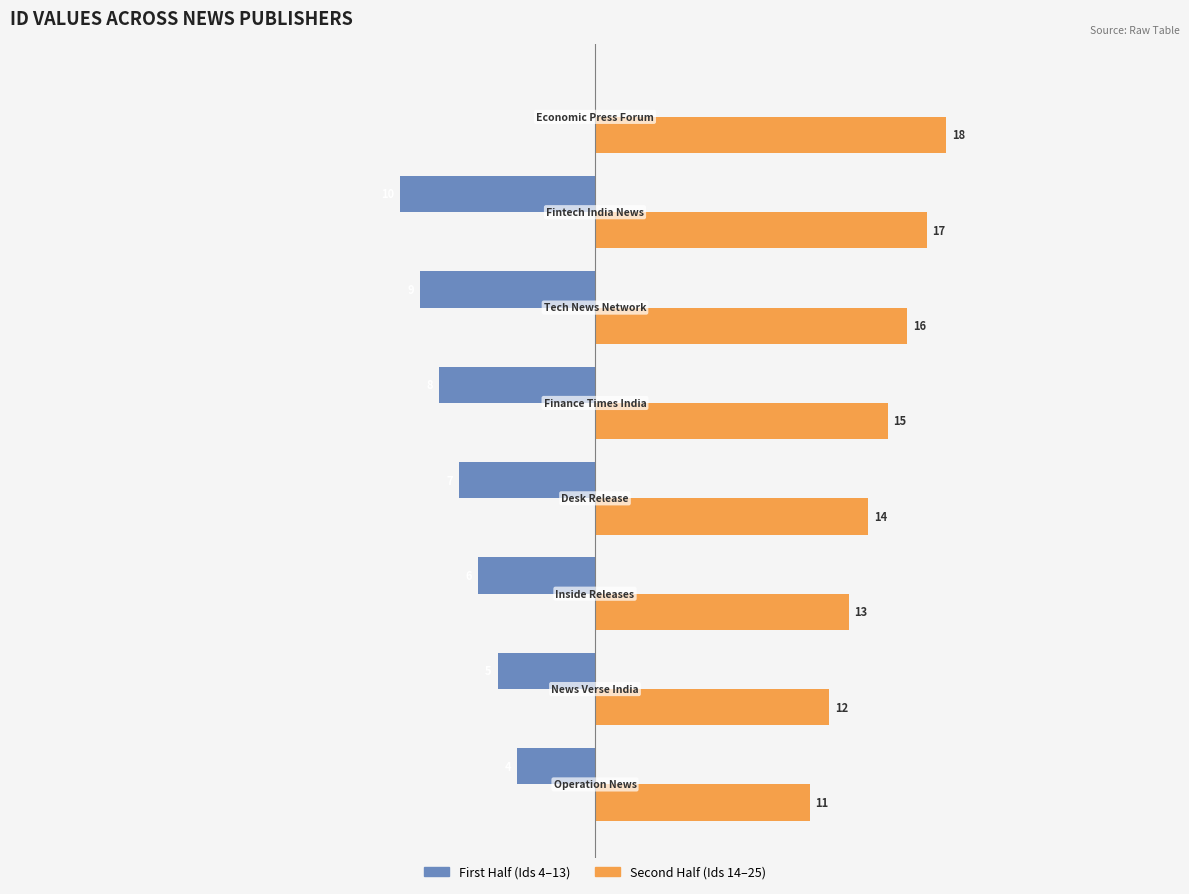

What are all the series names shown in the legend?

First Half (Ids 4–13), Second Half (Ids 14–25)